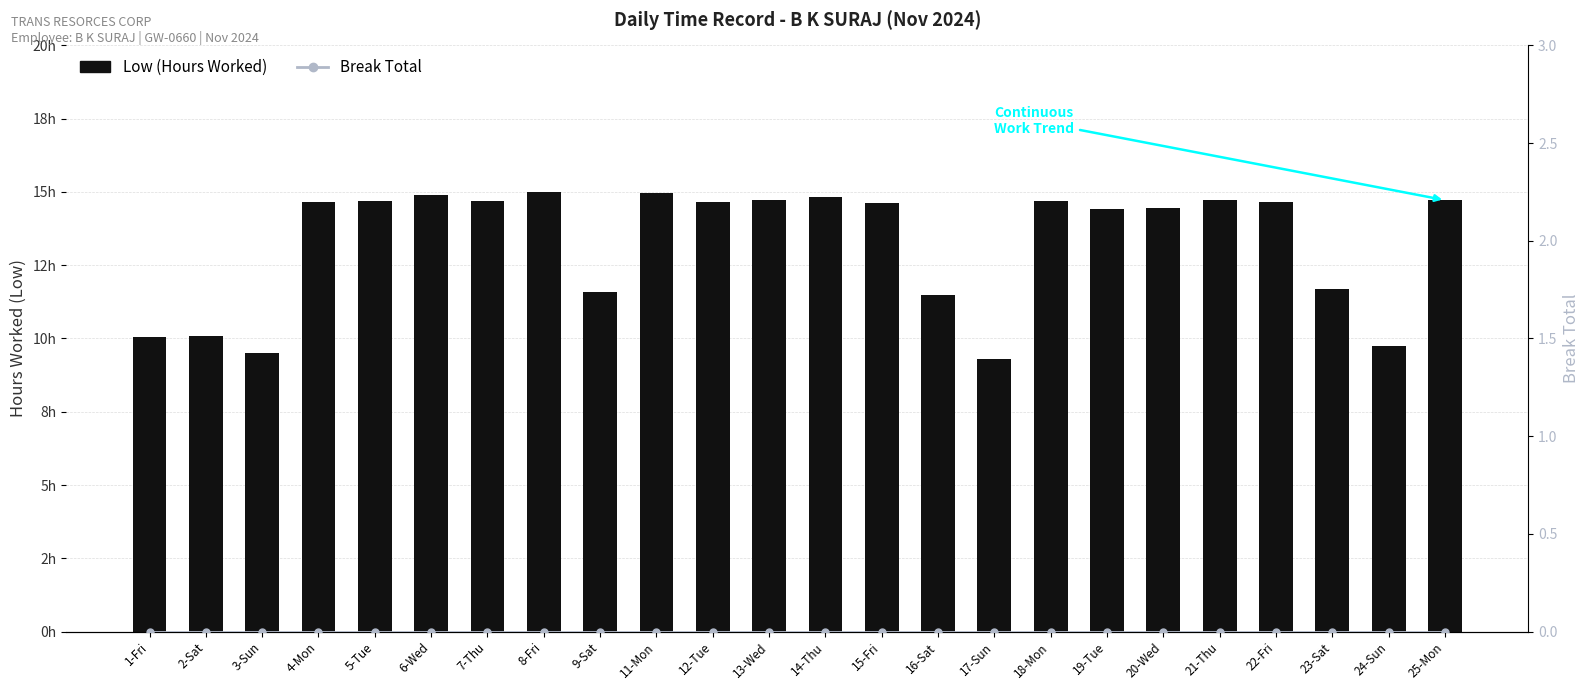

Which series has the largest range (max minus min)?

Low (Hours Worked)